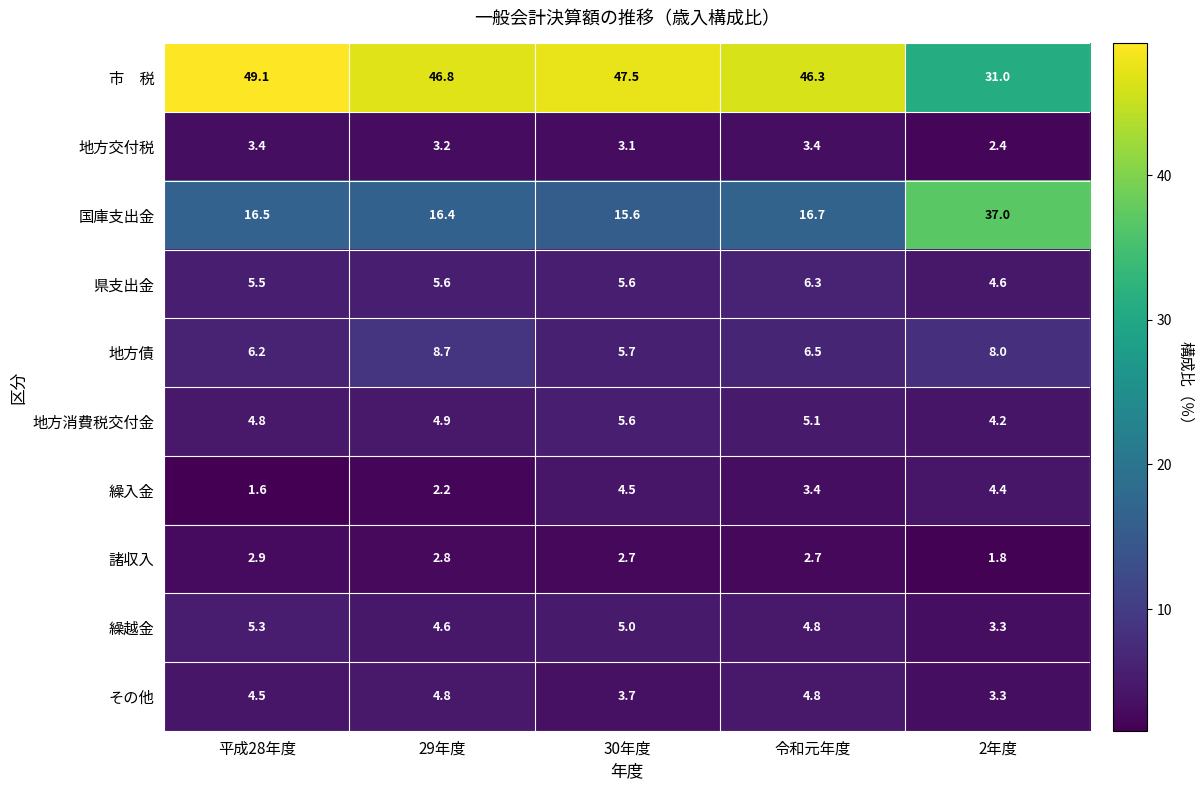

Between 30年度 and 2年度, which series saw the biggest shift?

国庫支出金